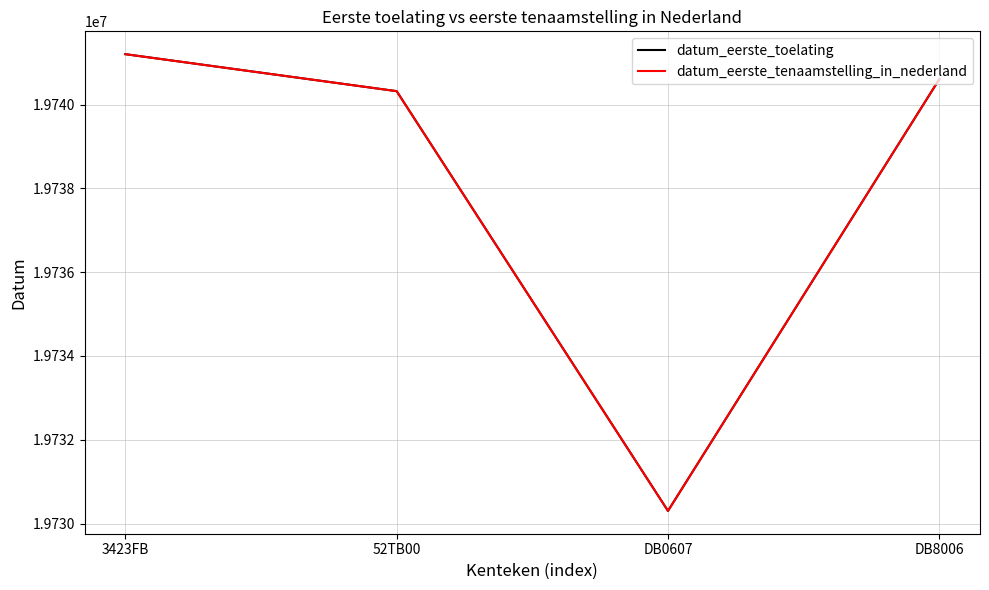

In datum_eerste_tenaamstelling_in_nederland, how many points are lower than both neighbors (excluding endpoints)?

1